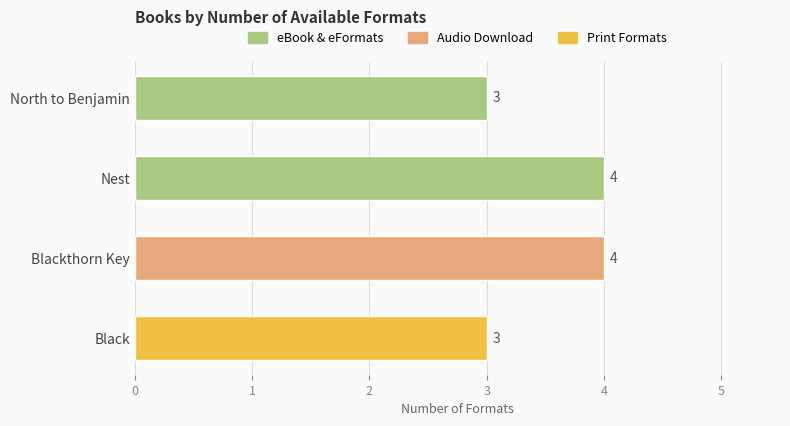

True or false: the data shows 4 at Nest.

True